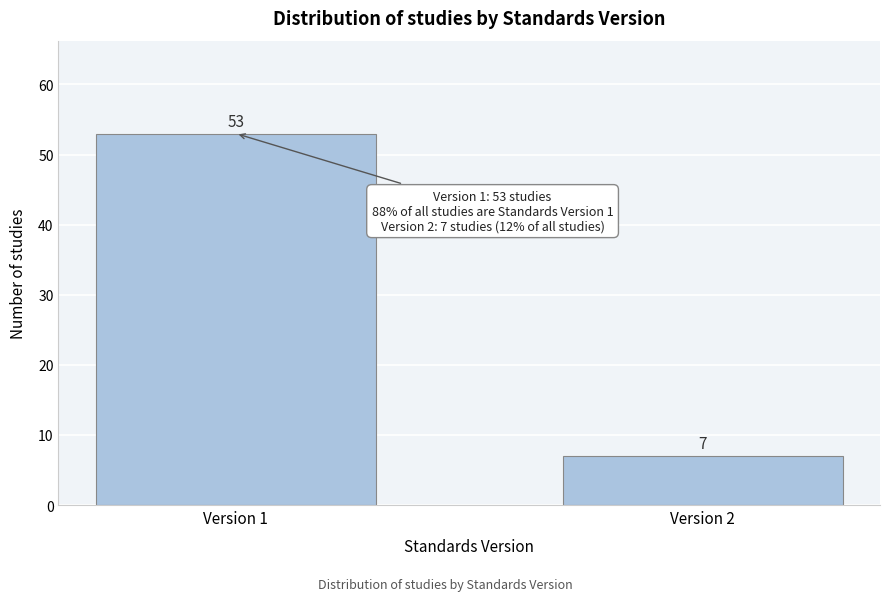

Reading left to right, list all the values displayed in this chart.

Version 1=53	Version 2=7